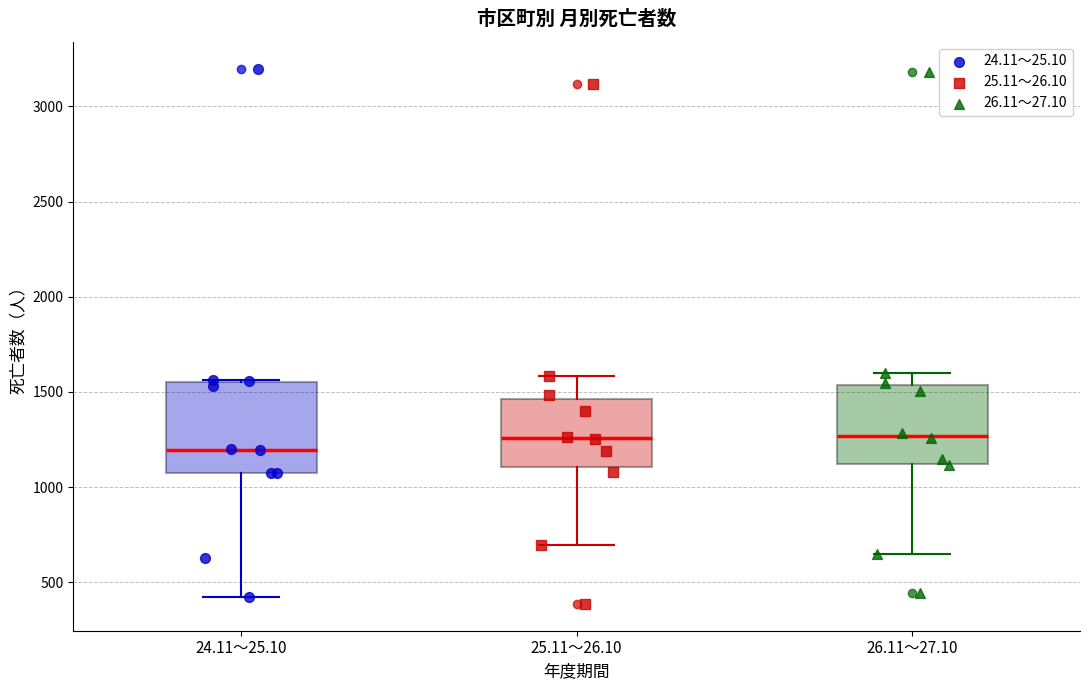

Reading left to right, read every box against the y-axis: the position of its median line, the range the box covers, and the ends of its whiskers. The values are not printed on the chart, so give them approximately, as read against the axis.

24.11～25.10: median 1200, box 1050 to 1550, whiskers 400 to 1550
25.11～26.10: median 1250, box 1100 to 1450, whiskers 700 to 1600
26.11～27.10: median 1250, box 1100 to 1550, whiskers 650 to 1600